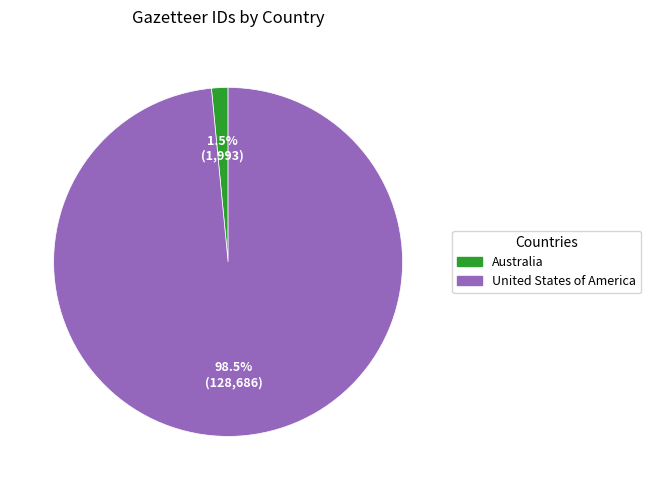

What percentage do Australia and United States of America together represent?

100.0%